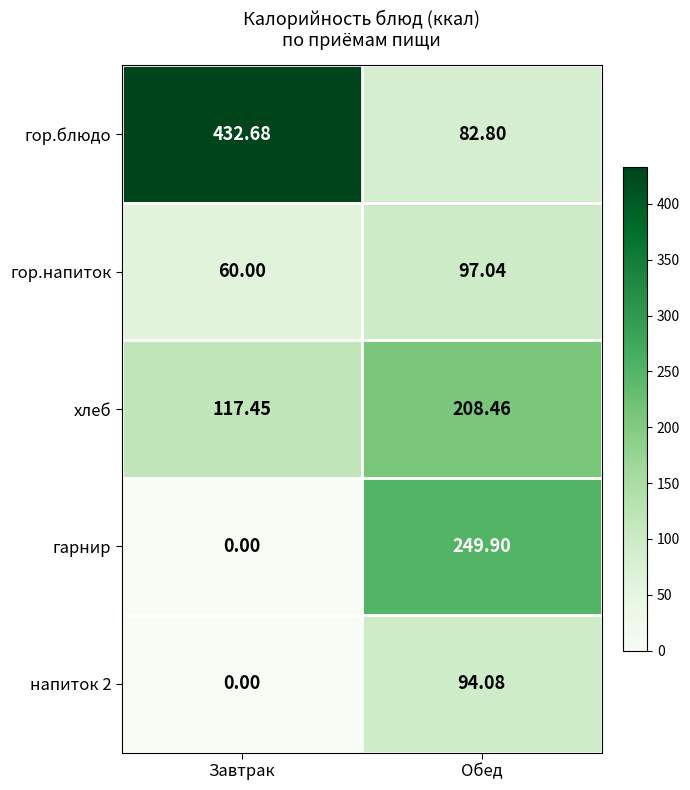

How many data points in гор.напиток are above 97?

1